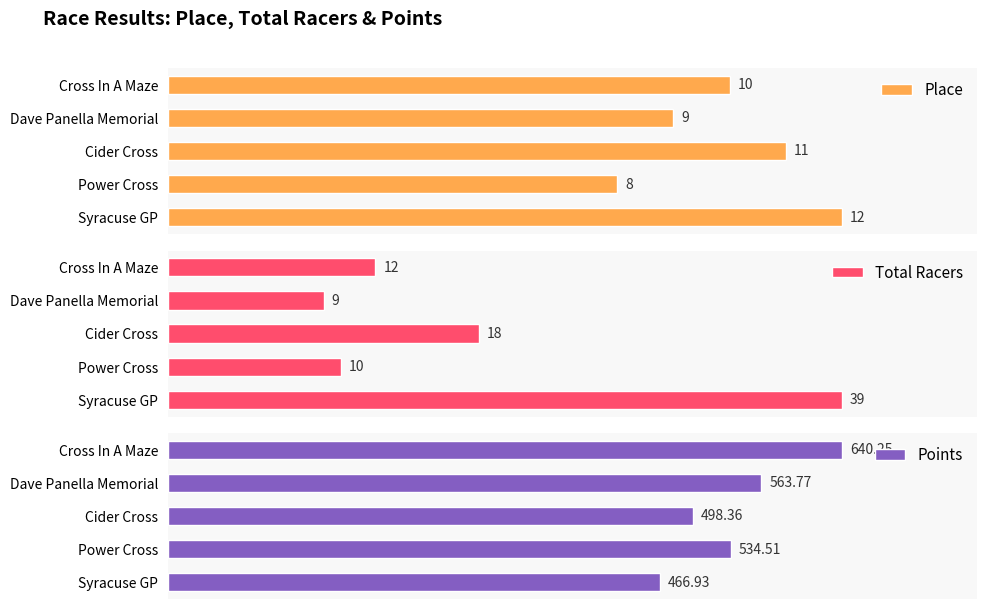

How many groups of bars are there?

5